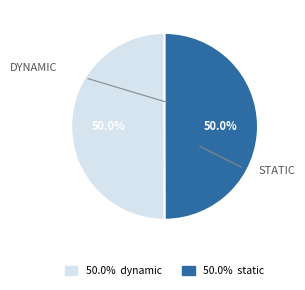

How many segments does this pie chart have?

2